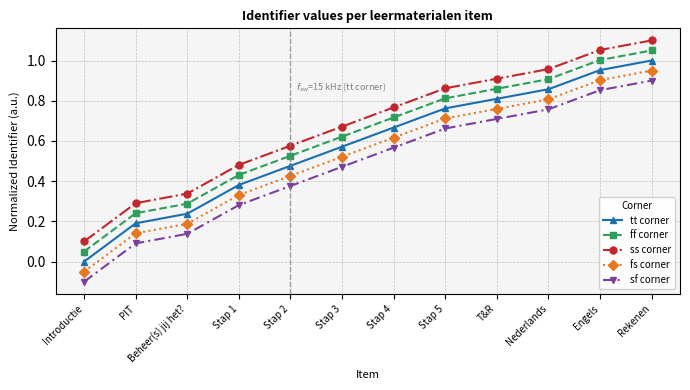

Is the value of fs corner at Stap 2 greater than the value of tt corner at T&R?

No